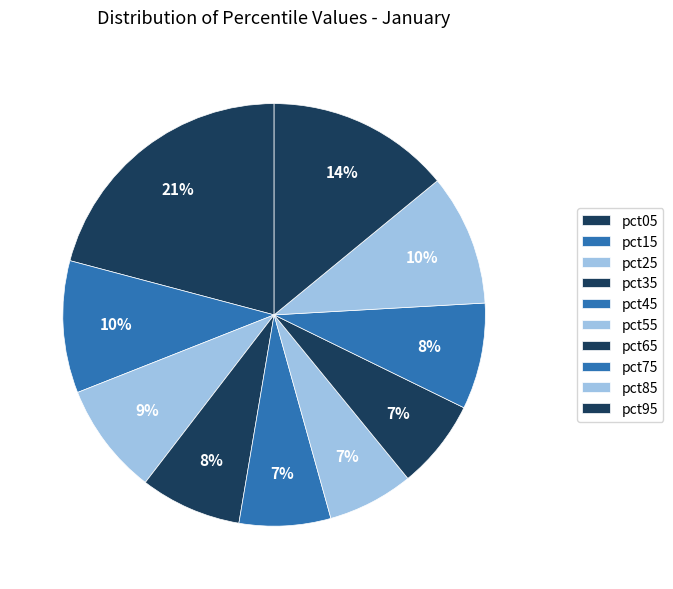

To the nearest percent, what is the combined percentage of pct15 and pct05?

31%